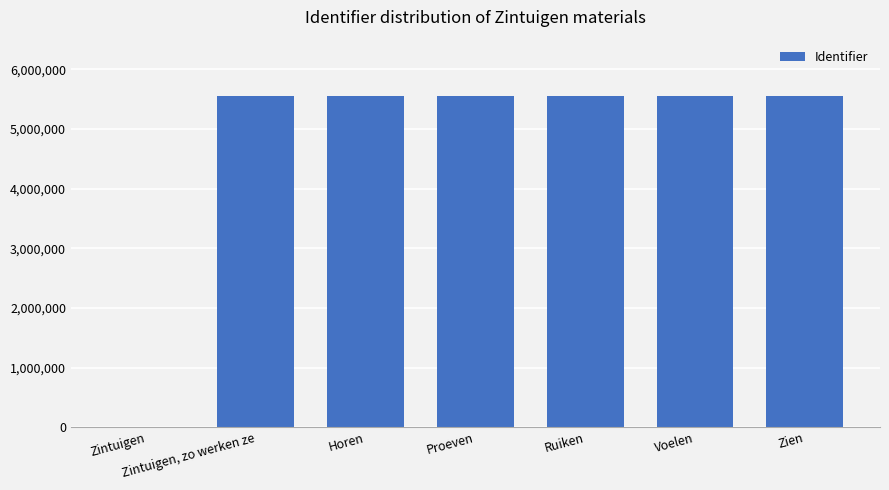

Is it true that the value at Zintuigen is -3322208?

False